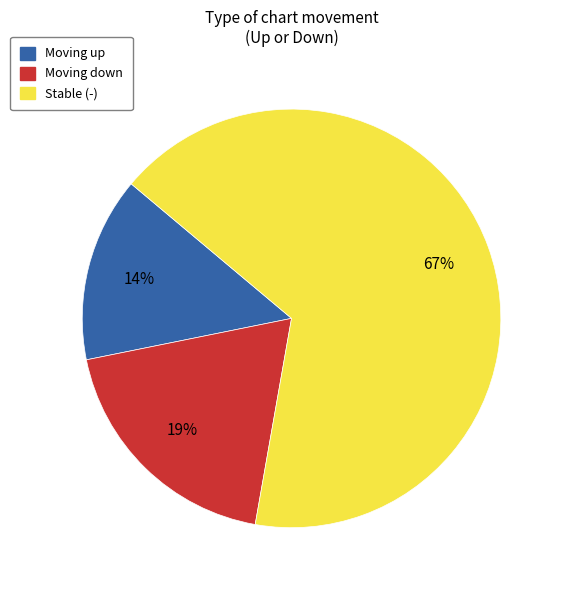

How many slices are in this pie chart?

3